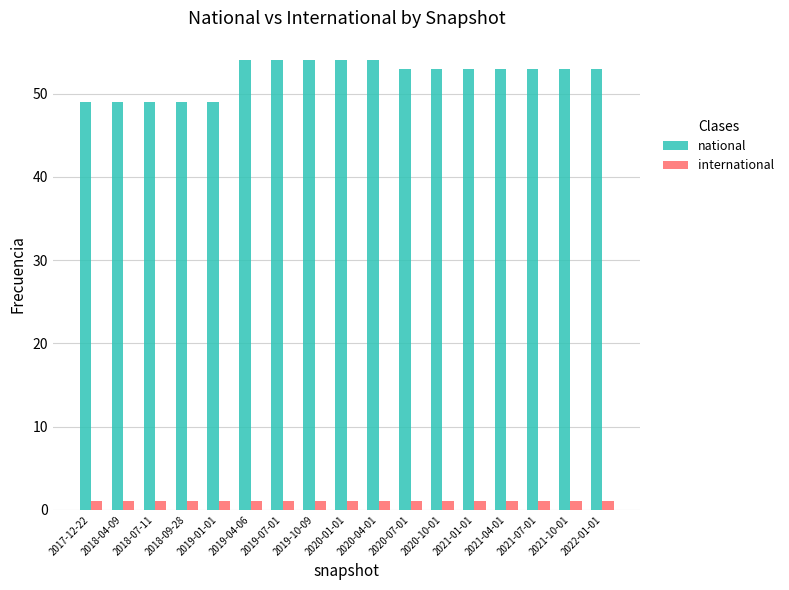

Does the chart contain any negative values?

No